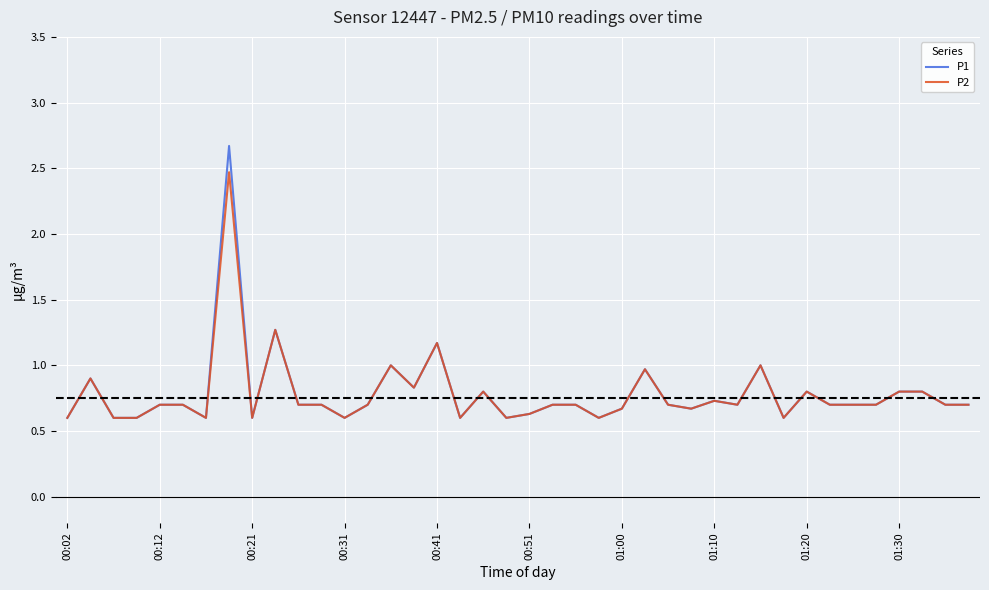

Which series has the largest range (max minus min)?

P1